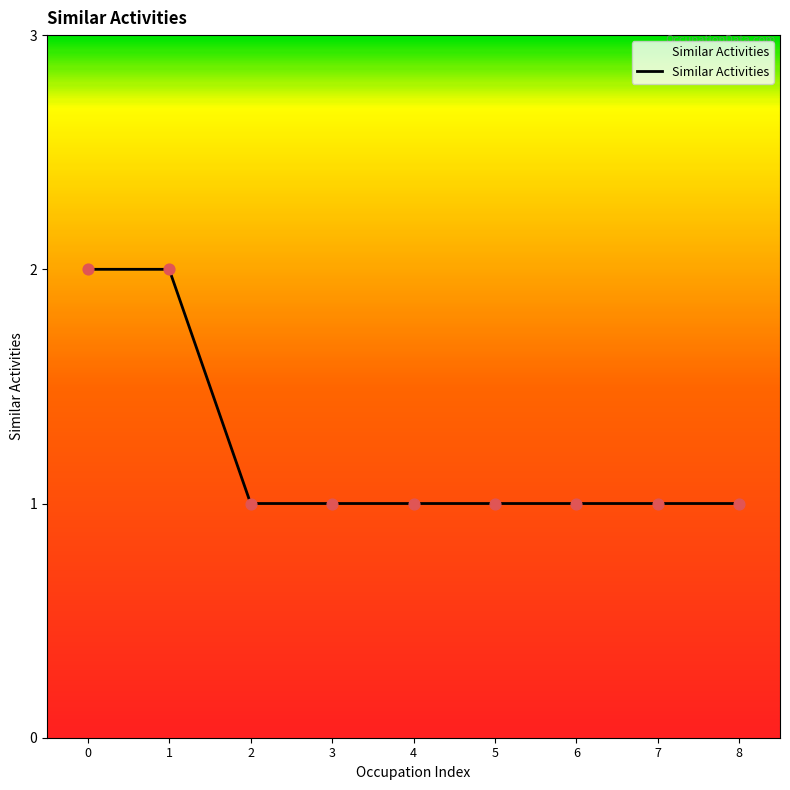

Approximately how many times larger is the value at 0 compared to 6?

2.0